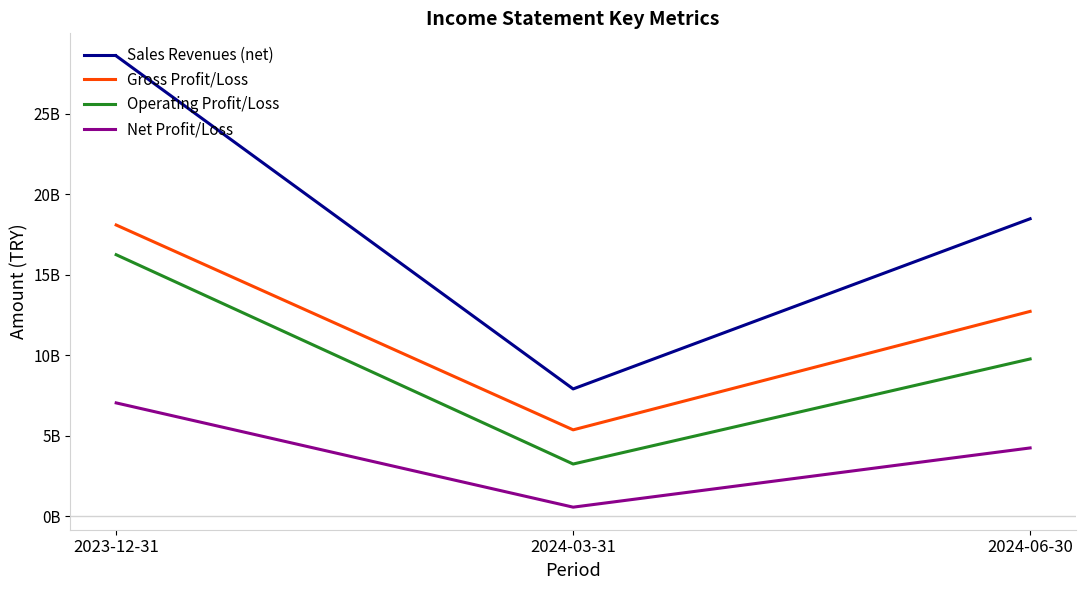

Is this an area chart (filled region under the line)?

No